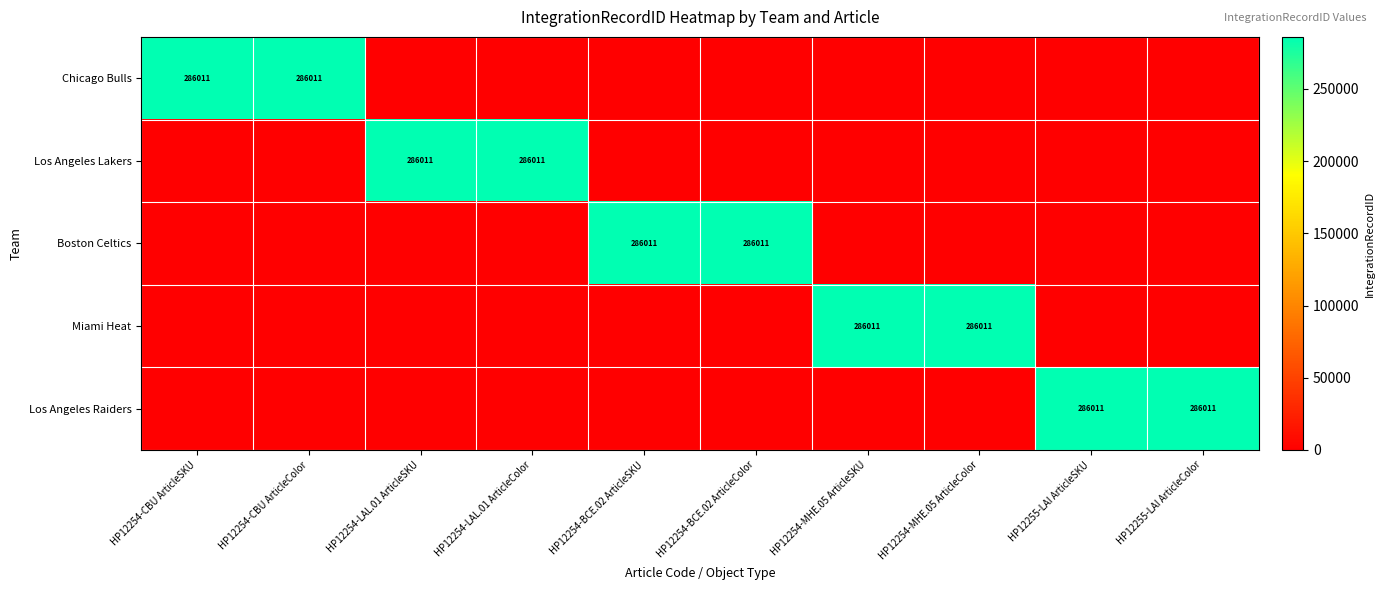

What is the difference between the maximum and second lowest values in the Miami Heat series?

286011